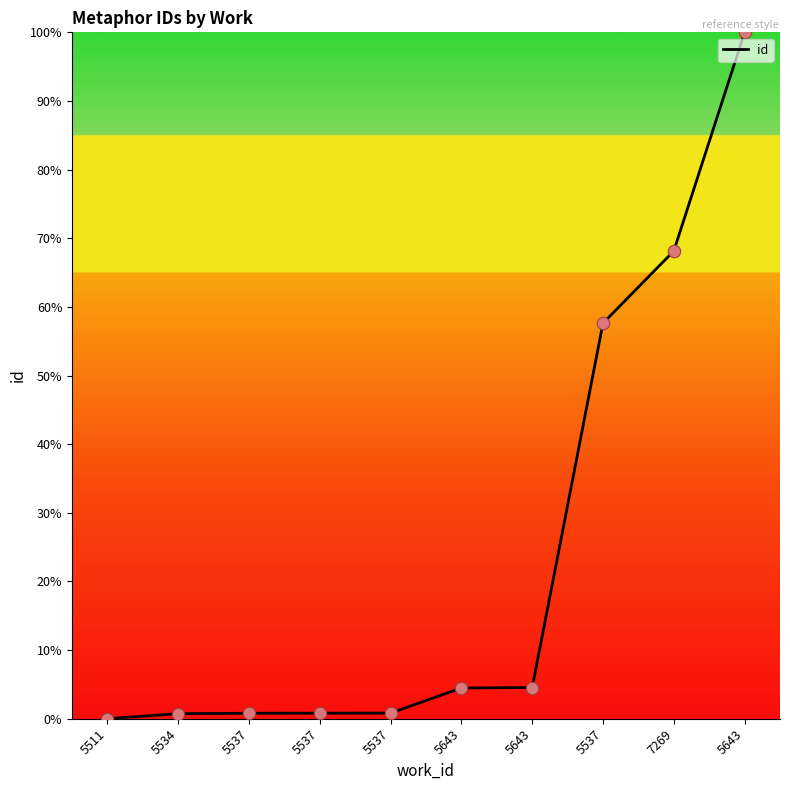

What is the change in value from 5537 to 5537?

+56.8